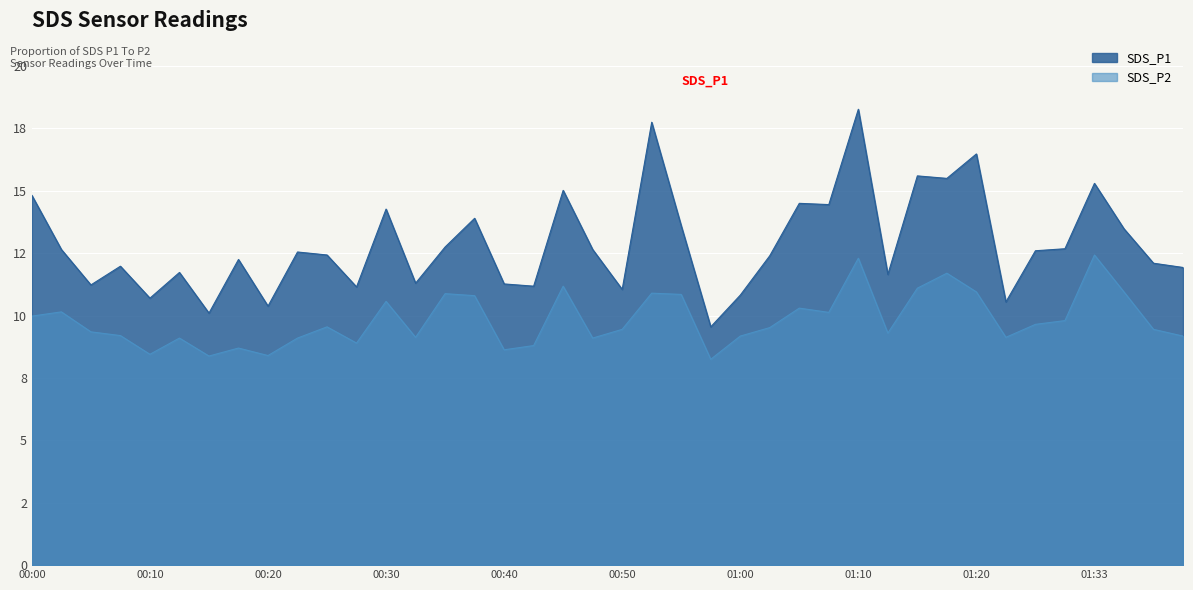

The SDS_P2 series shows 3.4 at 01:15. True or false?

False